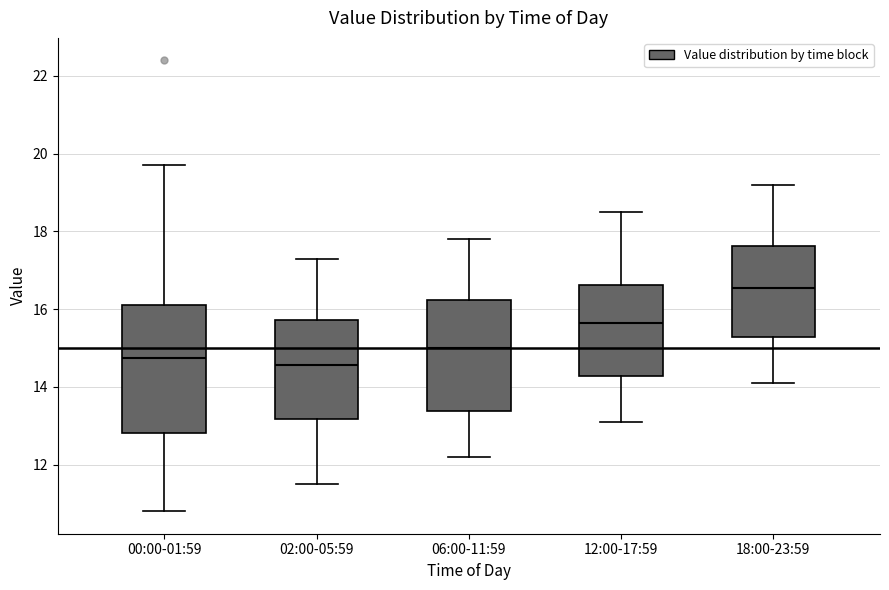

Reading left to right, read every box against the y-axis: the position of its median line, the range the box covers, and the ends of its whiskers. The values are not printed on the chart, so give them approximately, as read against the axis.

00:00-01:59: median 14.8, box 12.8 to 16.2, whiskers 10.8 to 19.8
02:00-05:59: median 14.6, box 13.2 to 15.8, whiskers 11.6 to 17.4
06:00-11:59: median 15.0, box 13.4 to 16.2, whiskers 12.2 to 17.8
12:00-17:59: median 15.6, box 14.2 to 16.6, whiskers 13.2 to 18.6
18:00-23:59: median 16.6, box 15.2 to 17.6, whiskers 14.2 to 19.2